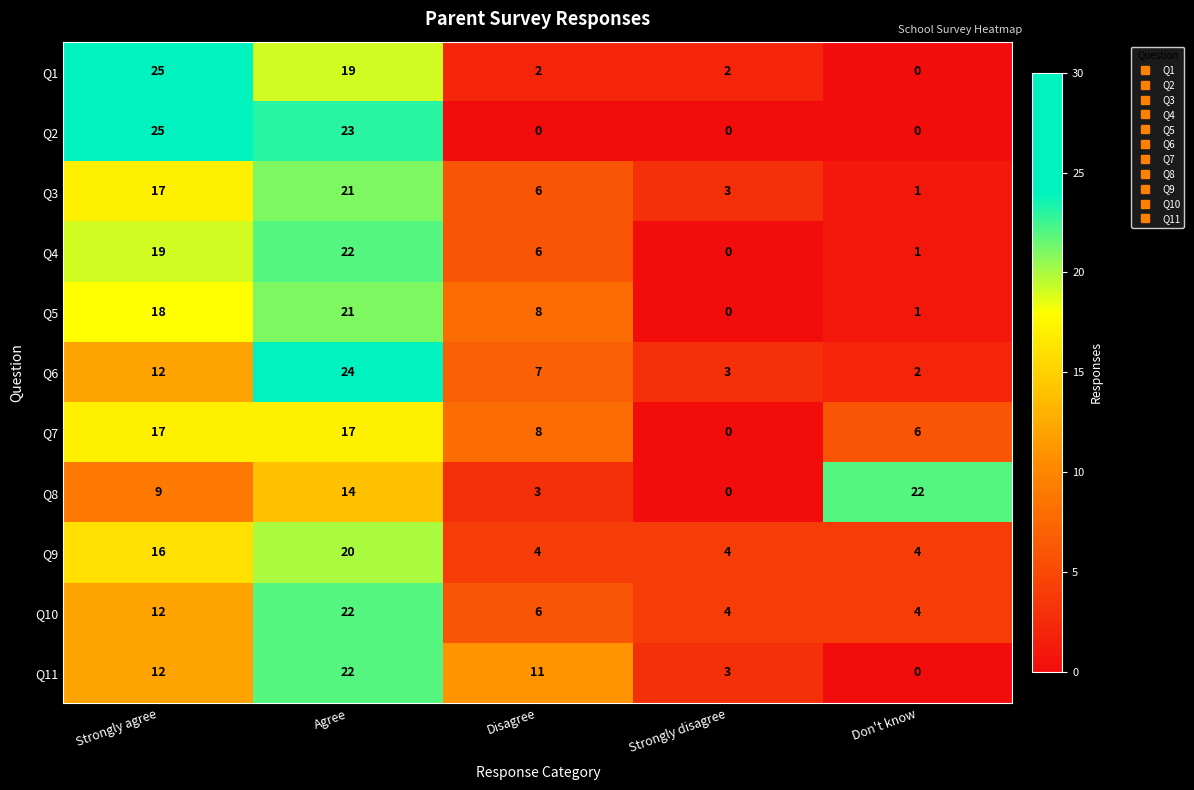

What is the maximum value for Q2?

25